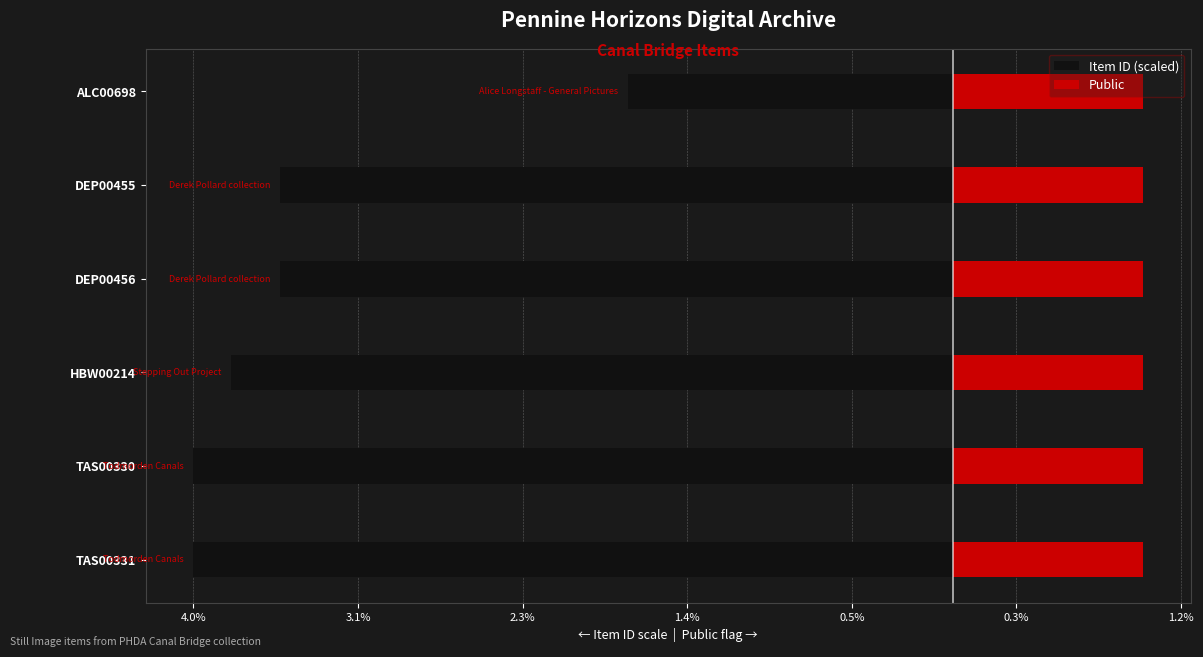

What are all the series names shown in the legend?

Item ID (scaled), Public